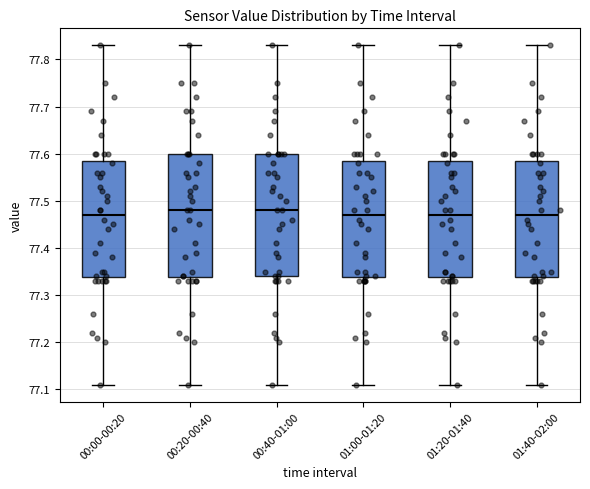

Where is the lower edge of the box for 01:40-02:00 on the y-axis? The values are not printed on the chart, so give them approximately, as read against the axis.

77.34